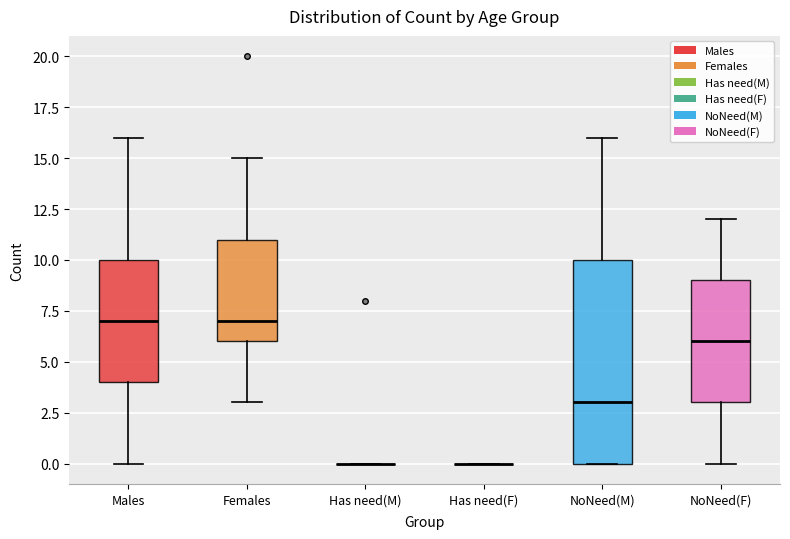

Where does the median line of the box for Females sit on the y-axis? The values are not printed on the chart, so give them approximately, as read against the axis.

7